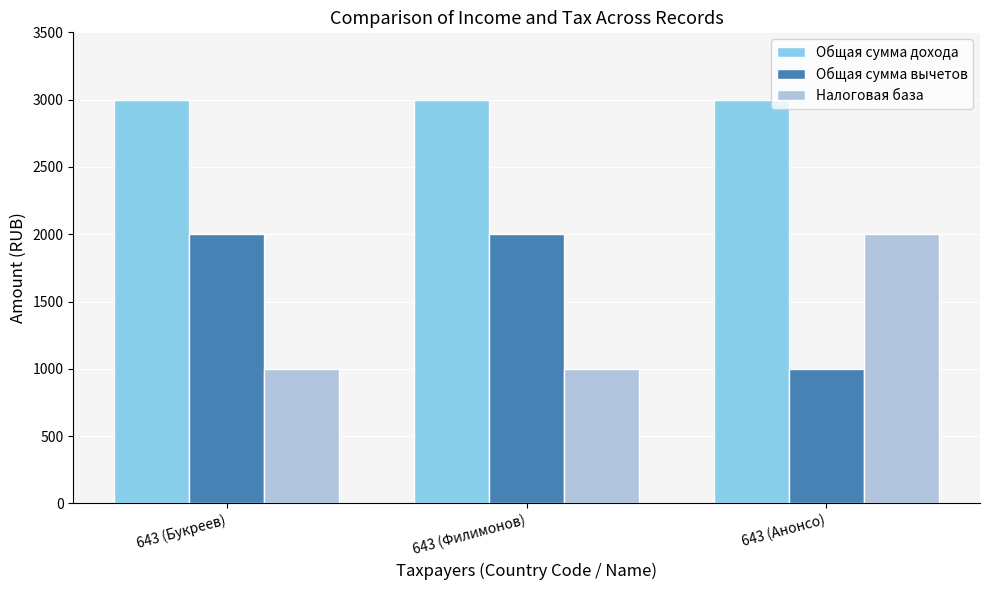

What is the sum of the Налоговая база values at 643 (Анонсо) and 643 (Букреев)?

3000